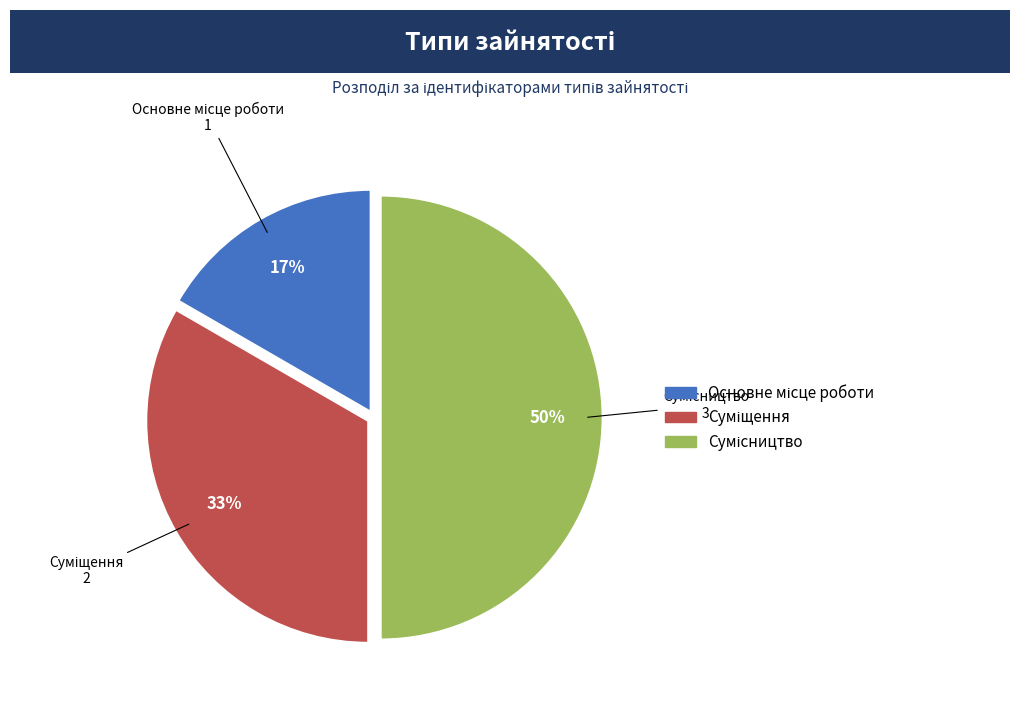

To the nearest percent, what is the average slice percentage?

33%